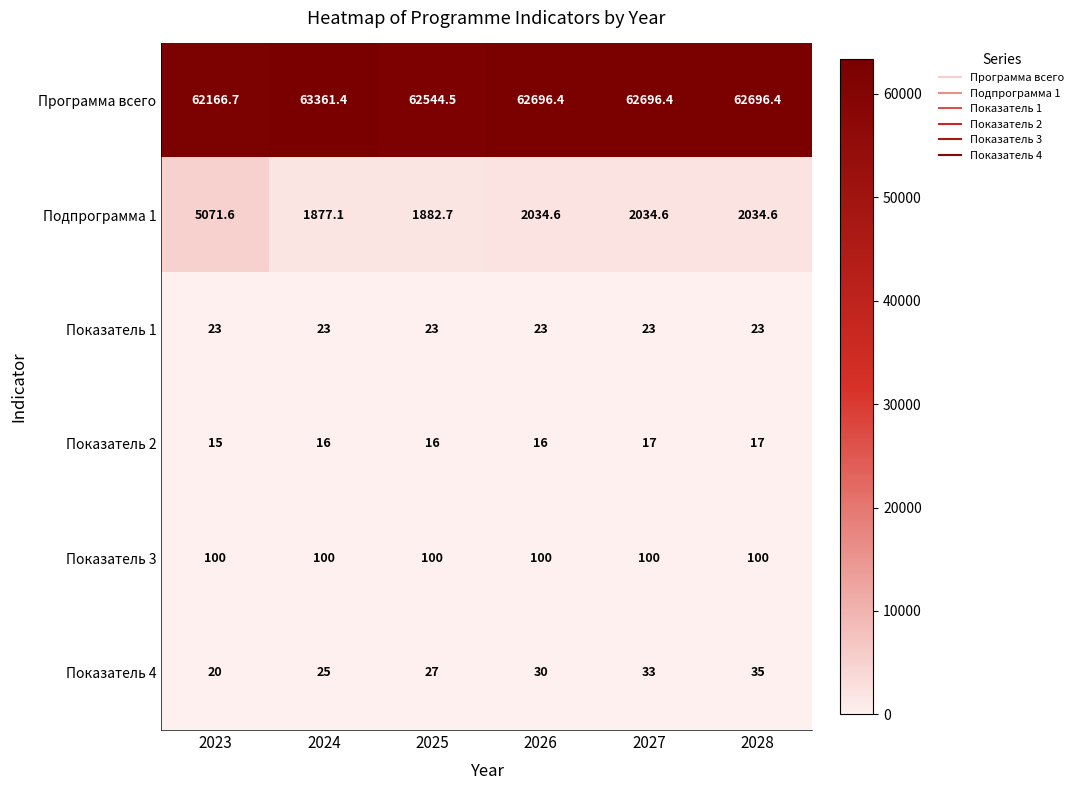

What is the sum of all Подпрограмма 1 values?

14935.2